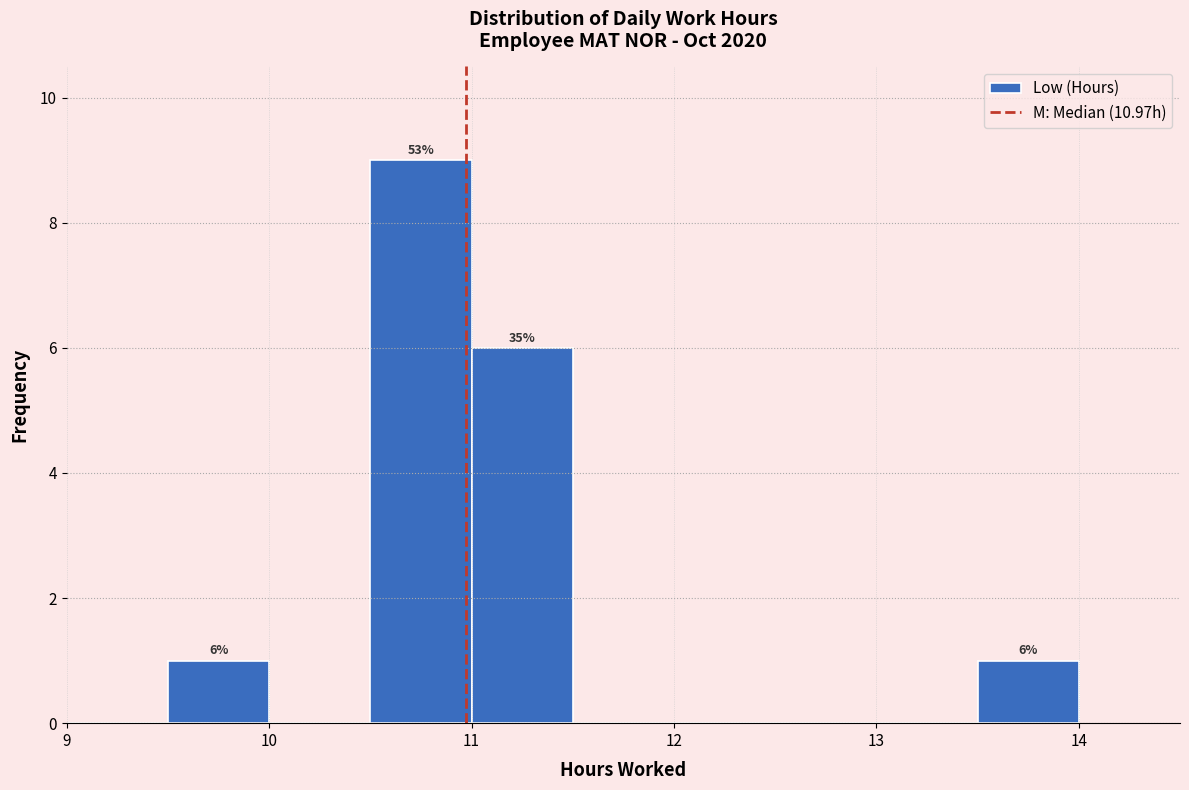

Over which range of the x-axis is the bar tallest?

10.5 to 11.0